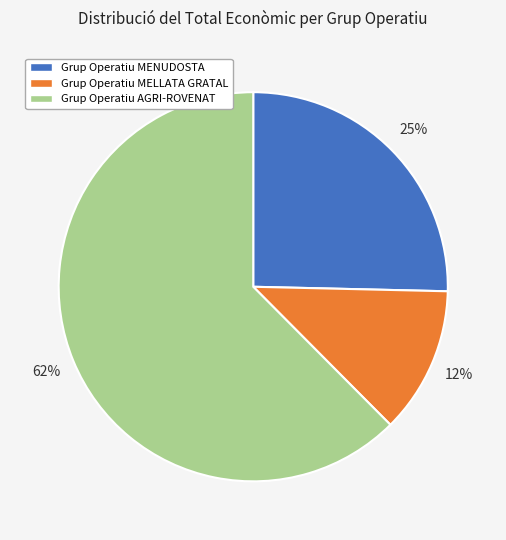

To the nearest percent, what is the average slice percentage?

33%